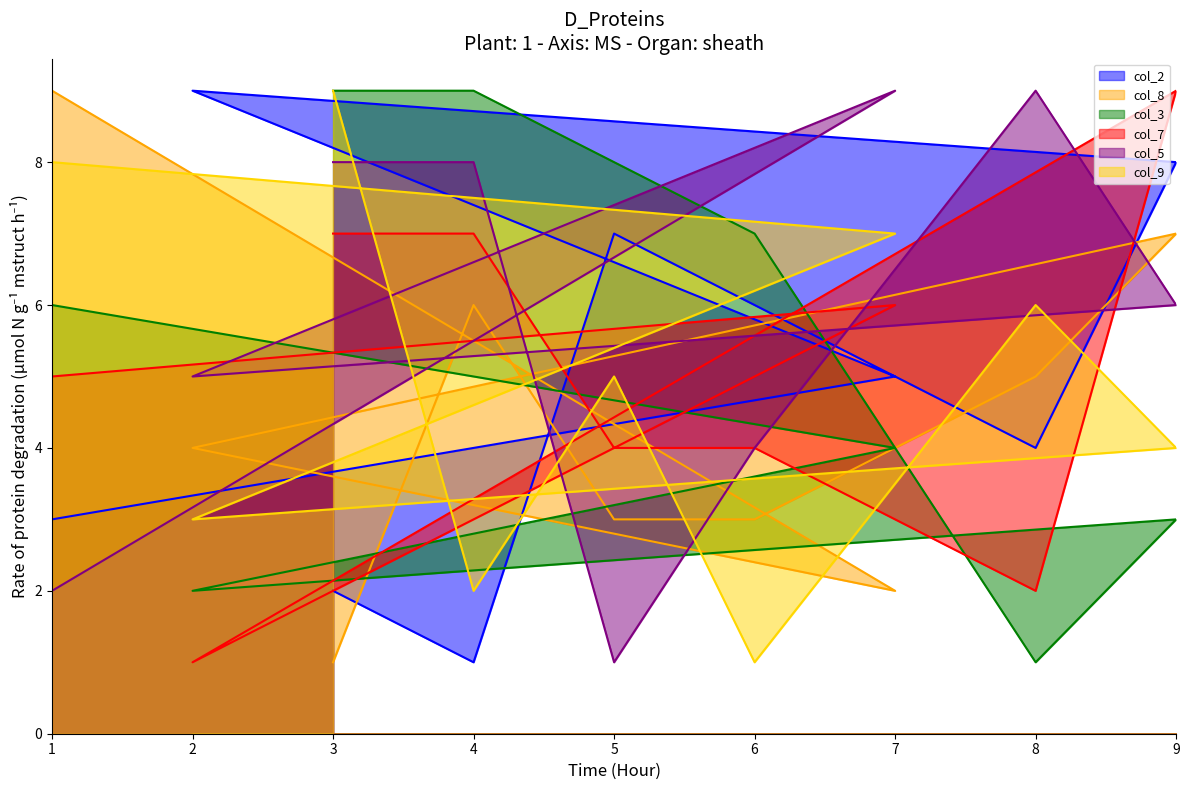

The col_8 series shows 3 at 8. True or false?

False